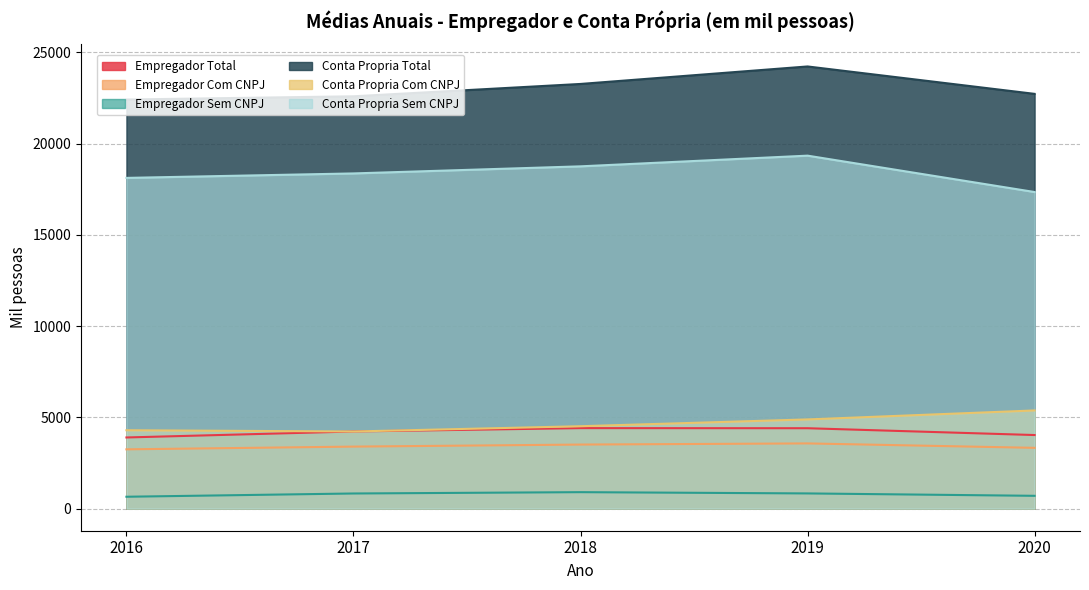

Which category has the lowest value across all series?

2016